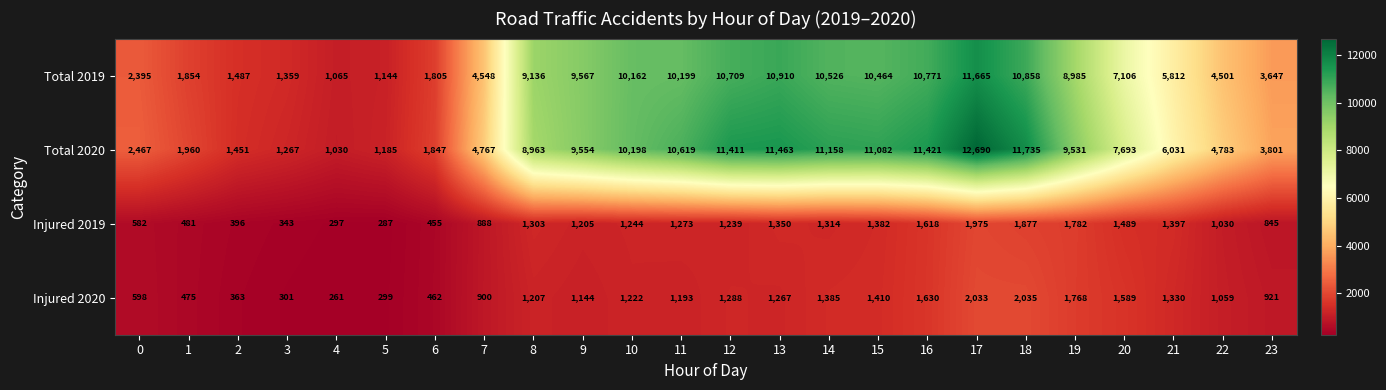

Which category has the lowest value in the Injured 2019 series?

5